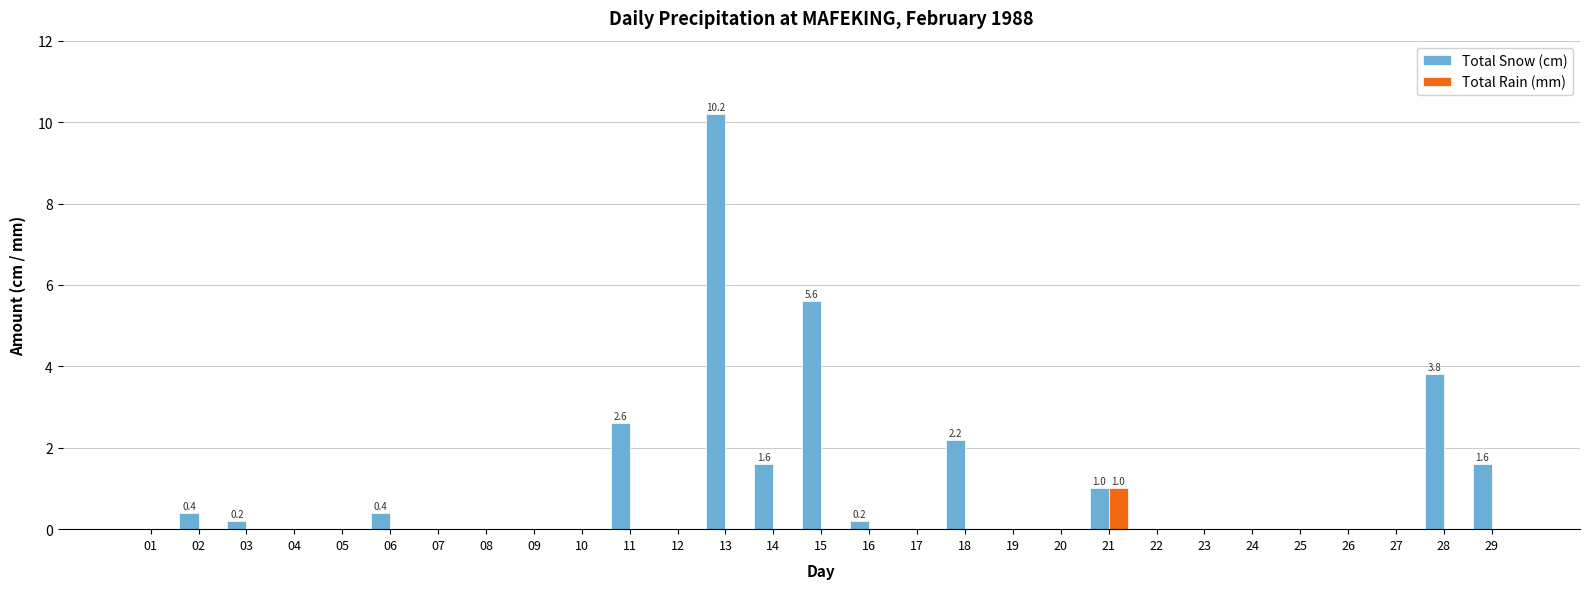

Which category has the highest value across all series?

13